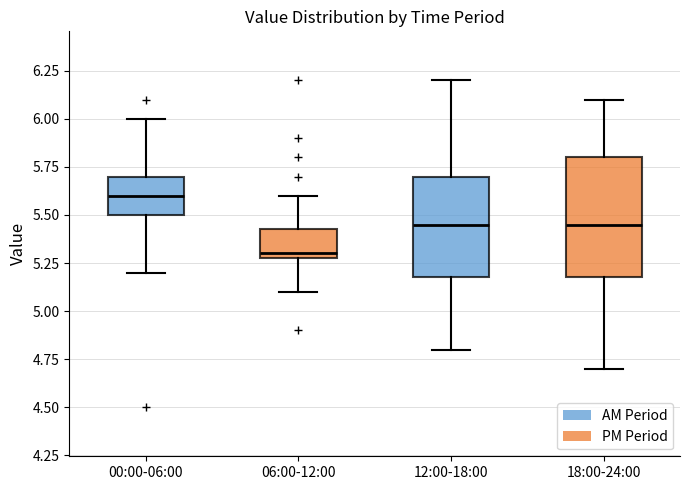

Reading left to right, read every box against the y-axis: the position of its median line, the range the box covers, and the ends of its whiskers. The values are not printed on the chart, so give them approximately, as read against the axis.

00:00-06:00: median 5.60, box 5.50 to 5.70, whiskers 5.20 to 6.00
06:00-12:00: median 5.30 (just above the box's lower edge), box 5.30 to 5.45, whiskers 5.10 to 5.60
12:00-18:00: median 5.45, box 5.20 to 5.70, whiskers 4.80 to 6.20
18:00-24:00: median 5.45, box 5.20 to 5.80, whiskers 4.70 to 6.10